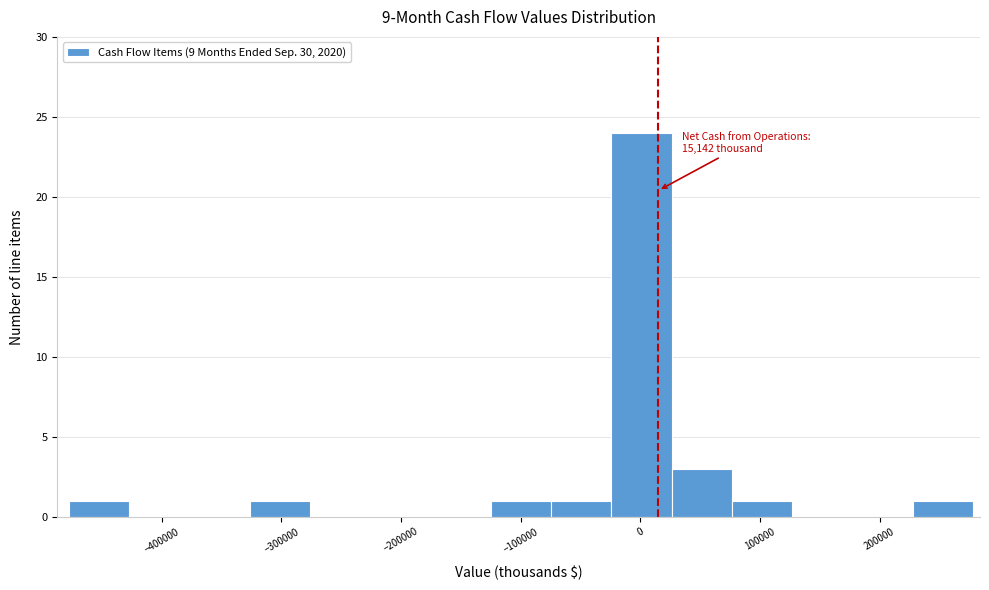

Which range on the x-axis has the tallest bar?

-20000 to 30000